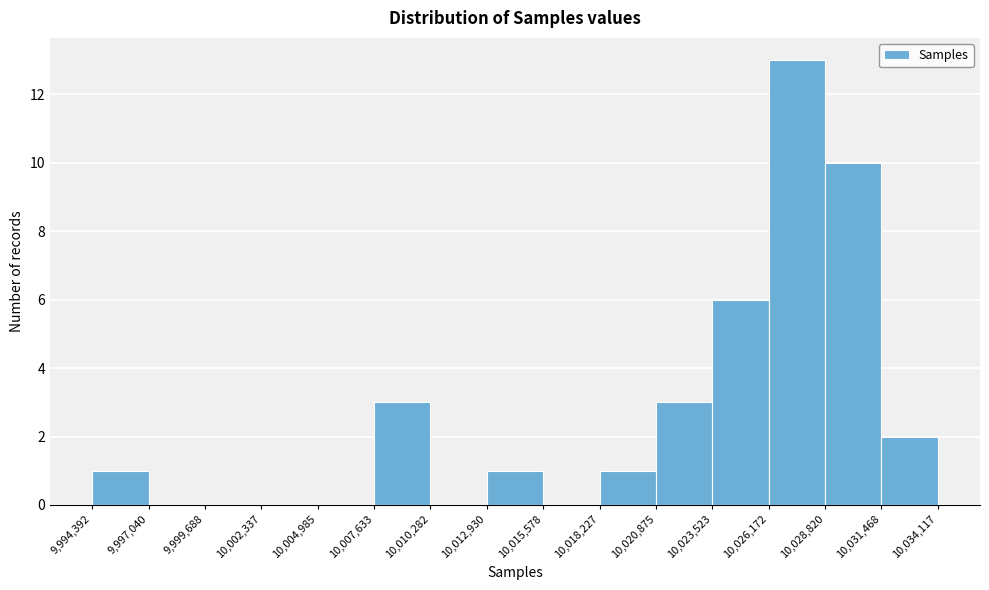

Reading left to right, list every bar in this chart as the range it spans on the x-axis followed by its height. The values are not printed on the chart, so give them approximately, as read against the axis.

9,994,392 to 9,997,040: 1
9,997,040 to 9,999,688: 0
9,999,688 to 10,002,337: 0
10,002,337 to 10,004,985: 0
10,004,985 to 10,007,633: 0
10,007,633 to 10,010,282: 3
10,010,282 to 10,012,930: 0
10,012,930 to 10,015,578: 1
10,015,578 to 10,018,227: 0
10,018,227 to 10,020,875: 1
10,020,875 to 10,023,523: 3
10,023,523 to 10,026,172: 6
10,026,172 to 10,028,820: 13
10,028,820 to 10,031,468: 10
10,031,468 to 10,034,117: 2